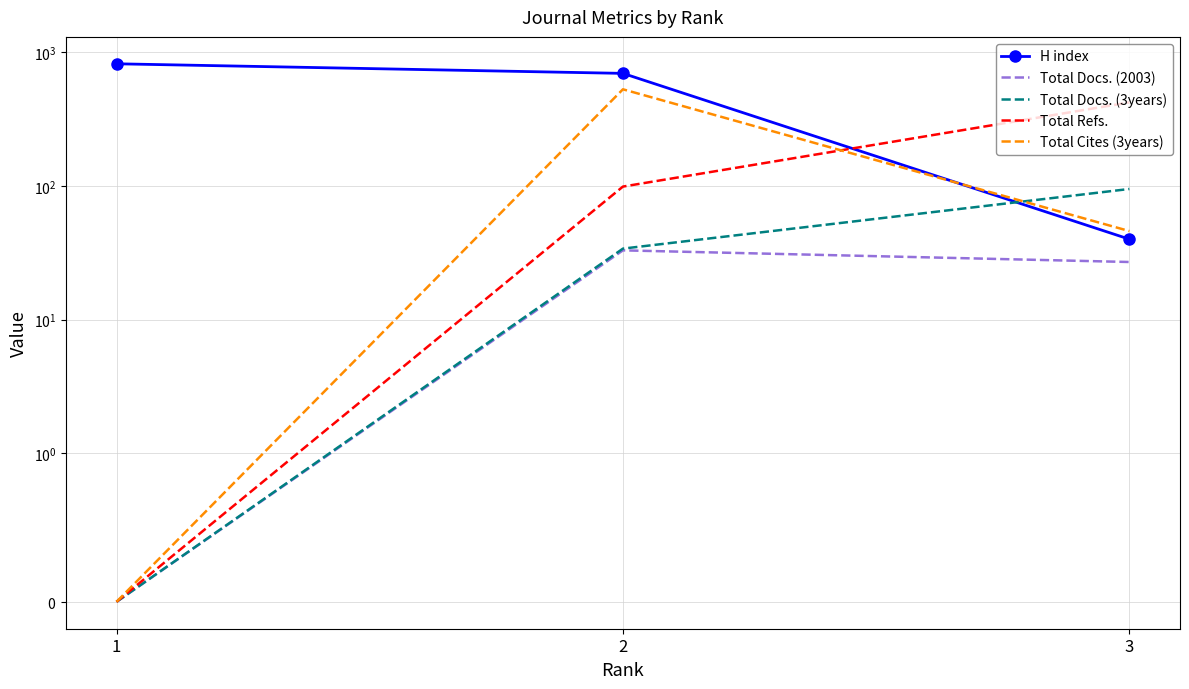

Which series changed the most between 1 and 3?

H index